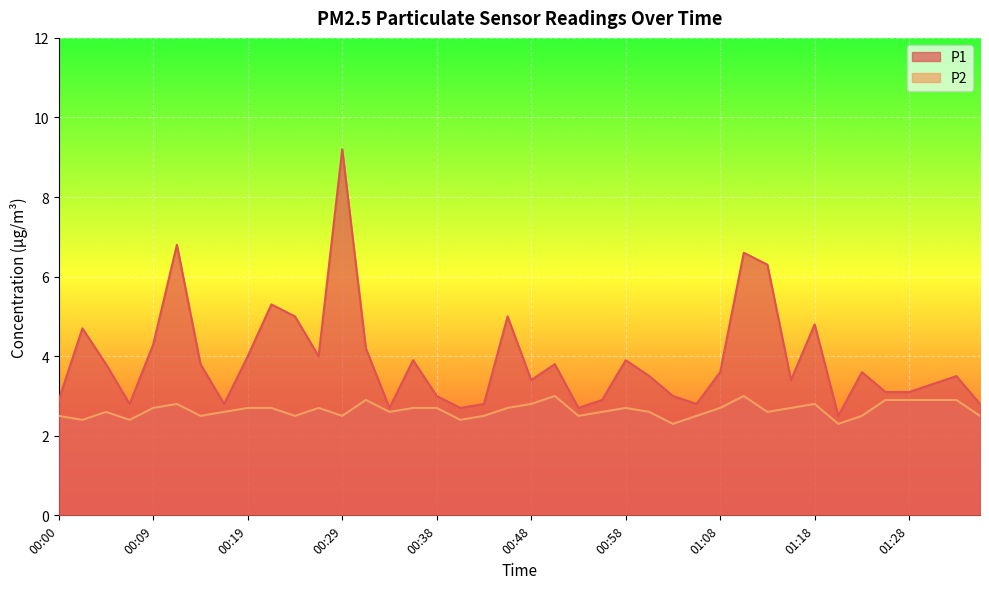

Which series has the largest total across all categories?

P1